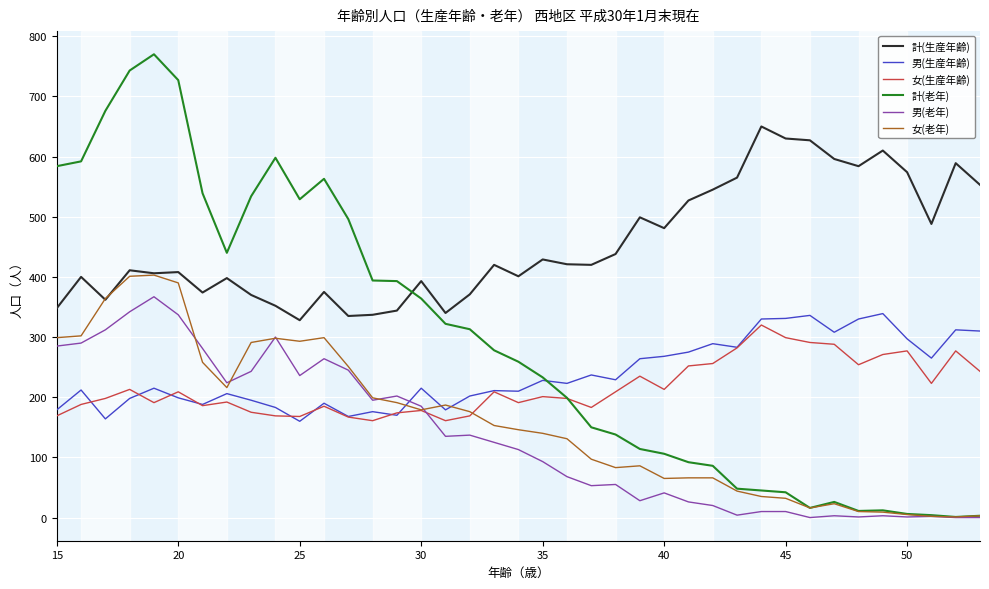

What is the maximum value shown in the chart?

770